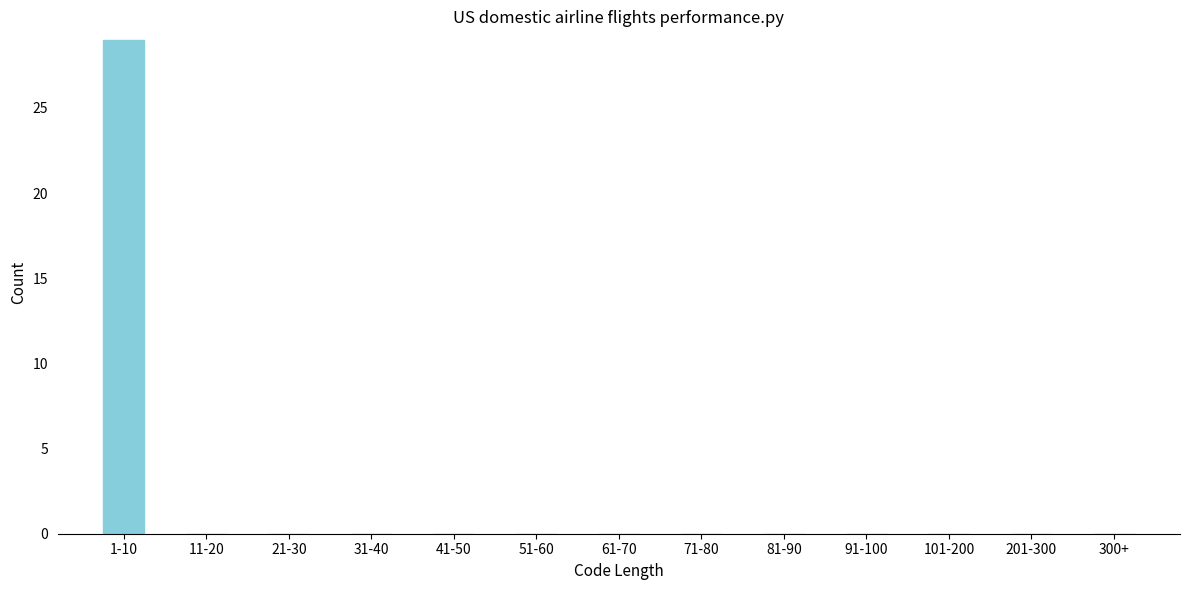

Reading right to left, extract all data points from this chart.

300+=0	201-300=0	101-200=0	91-100=0	81-90=0	71-80=0	61-70=0	51-60=0	41-50=0	31-40=0	21-30=0	11-20=0	1-10=29